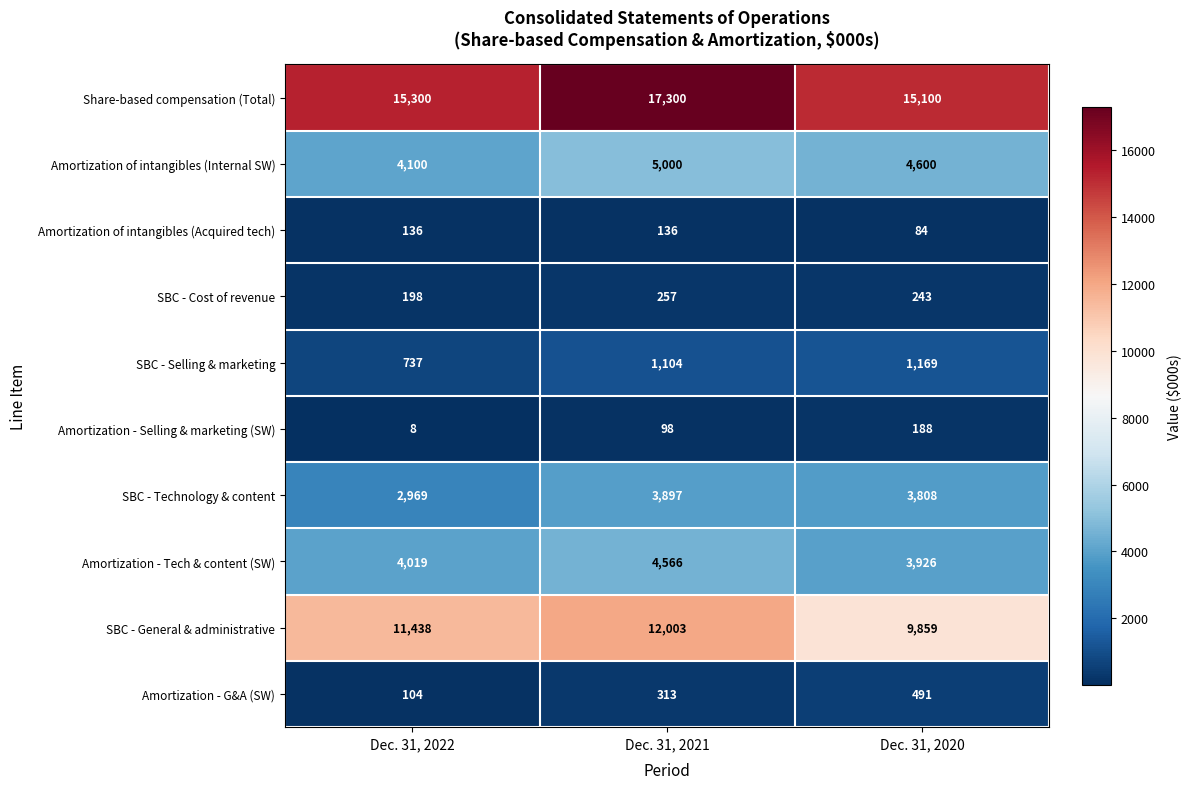

At which category is the sum across all series the highest?

Dec. 31, 2021